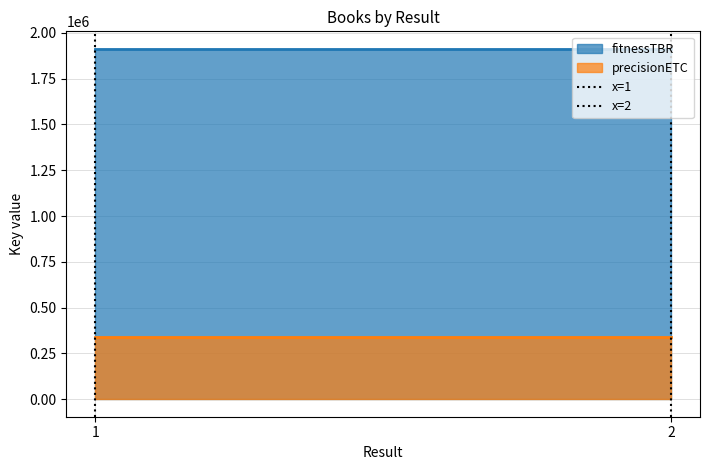

At 1, list the series in order from largest to smallest.

fitnessTBR, precisionETC